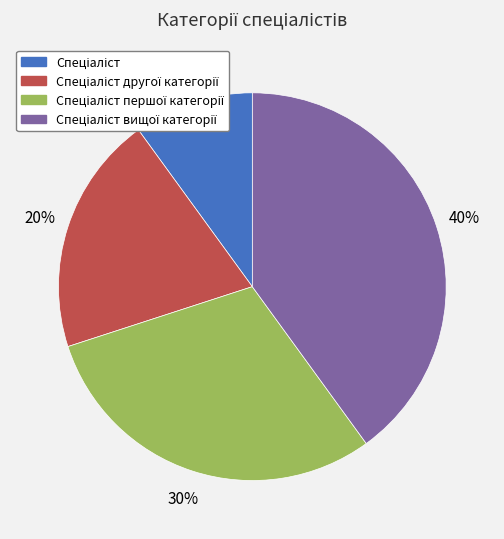

To the nearest percent, what is the difference between the largest and smallest slice percentages?

30%